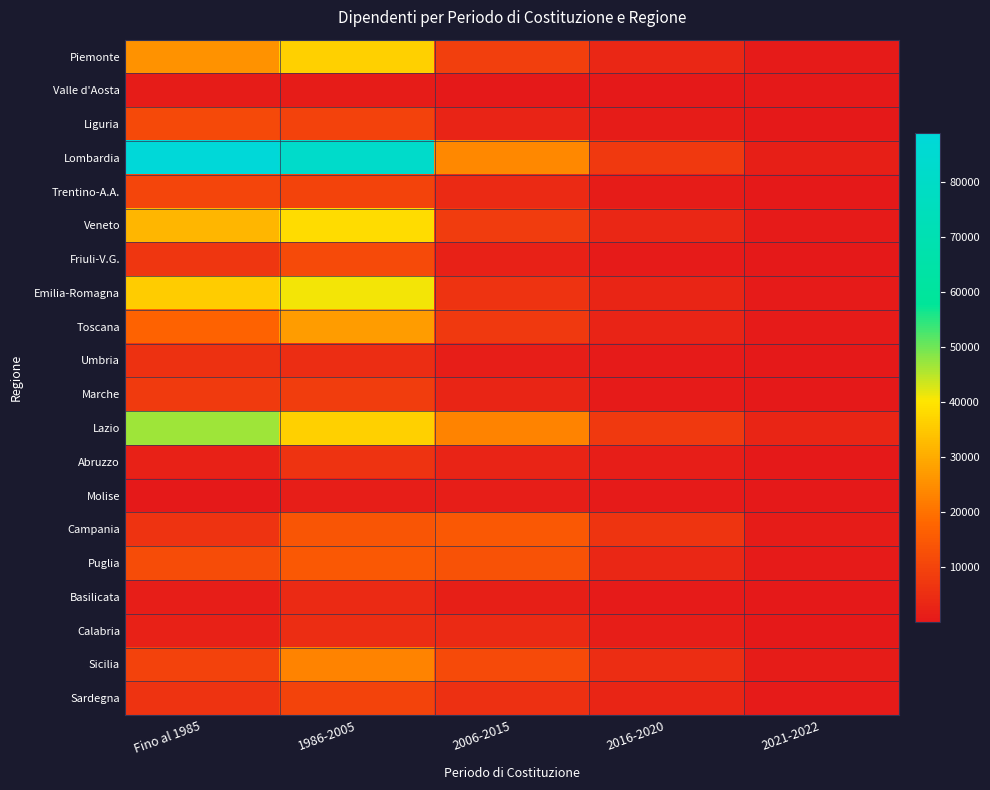

Which series has the largest range (max minus min)?

Lombardia